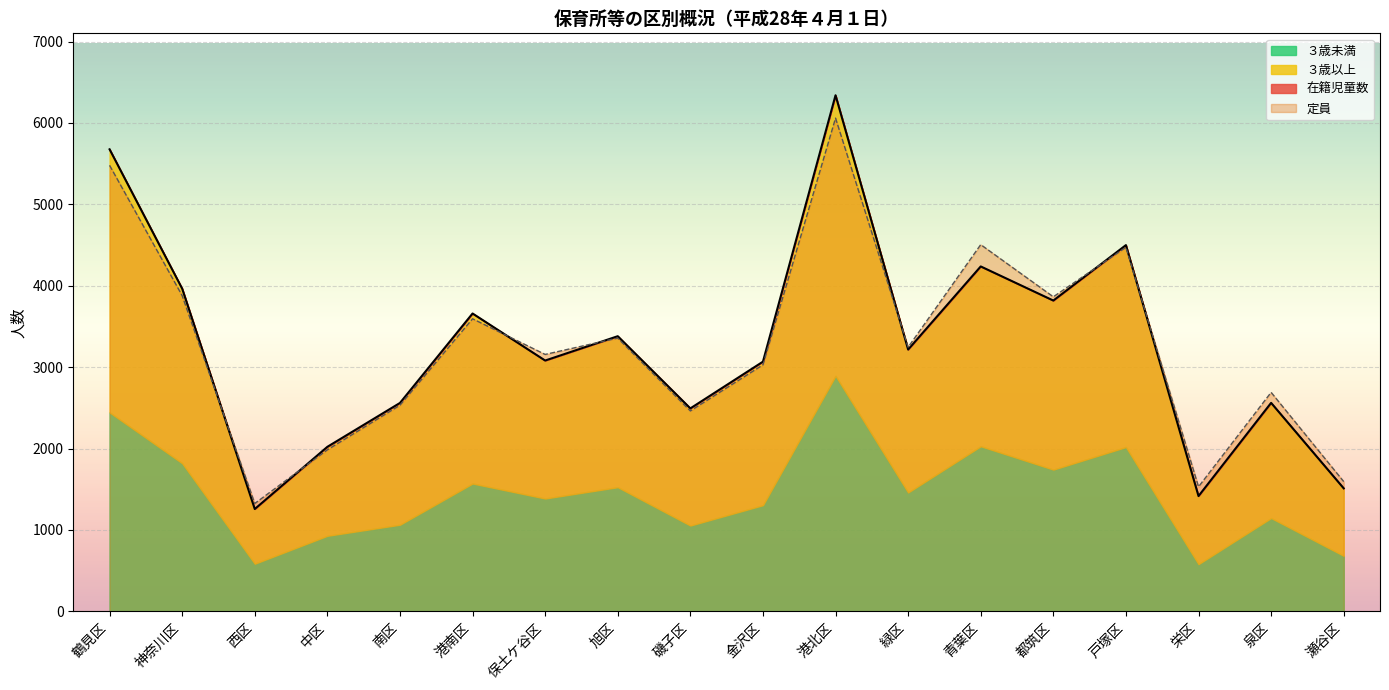

True or false: 定員 has a value of 3594 at 港南区.

True